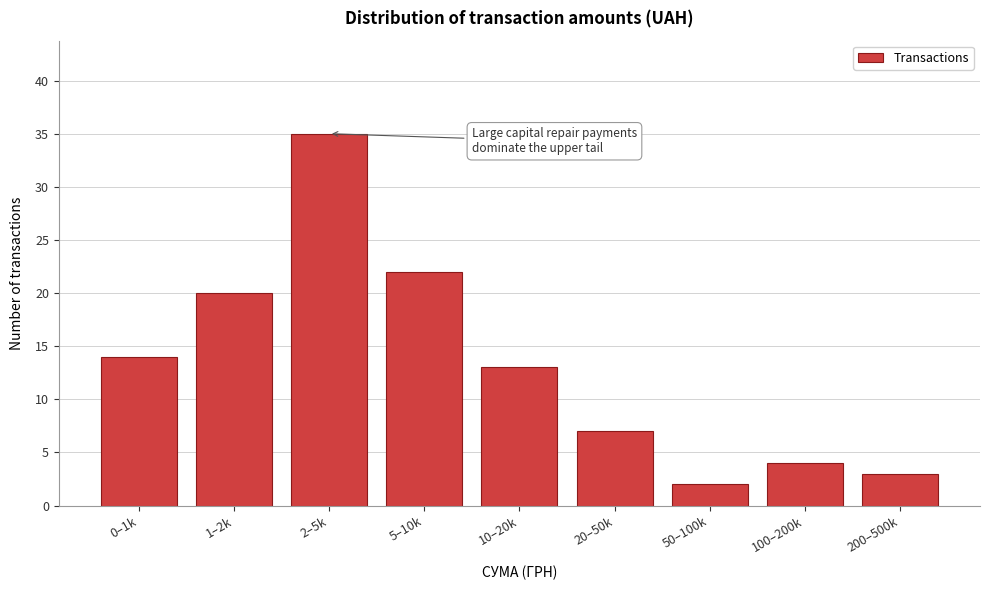

Reading left to right, list all the values displayed in this chart.

14	20	35	22	13	7	2	4	3